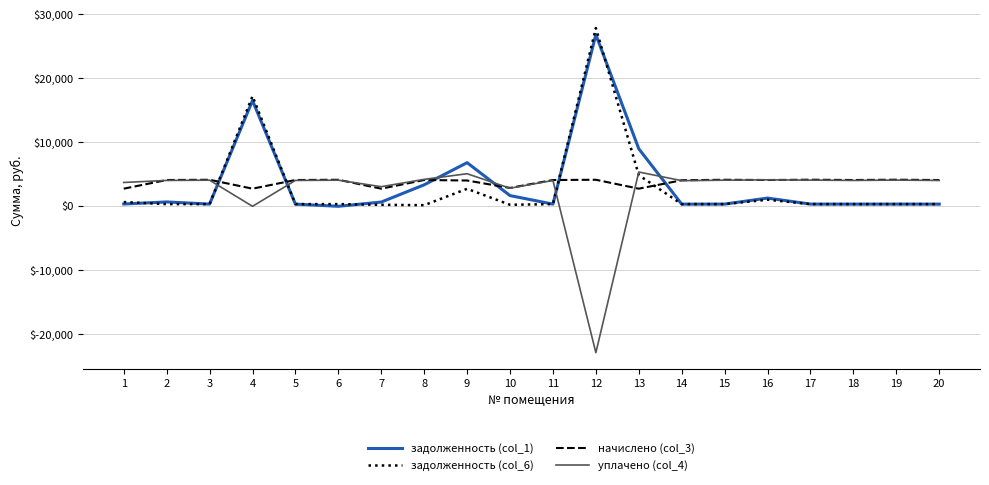

What is the sum of all уплачено (col_4) values?

50205.2